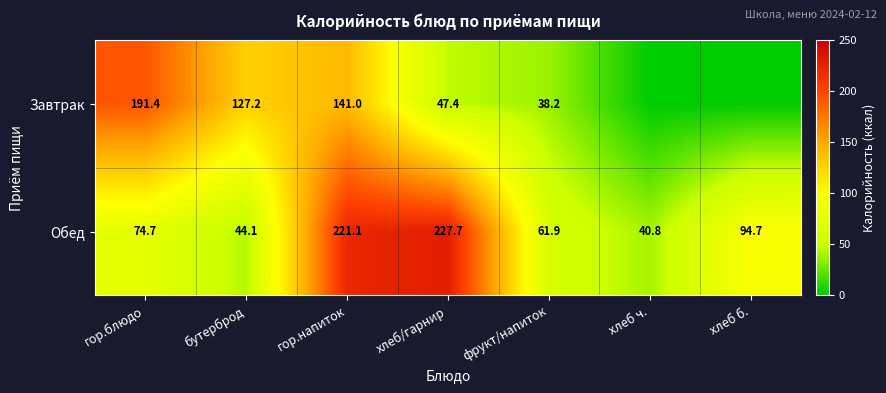

What is the difference between the highest and lowest values at гор.блюдо?

116.7